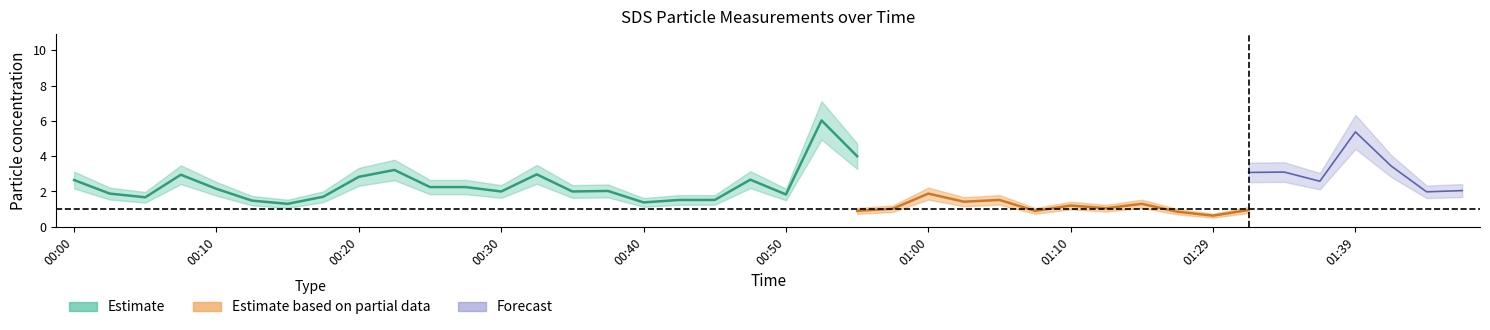

True or false: SDS_P1 and SDS_P2 intersect in this chart.

False